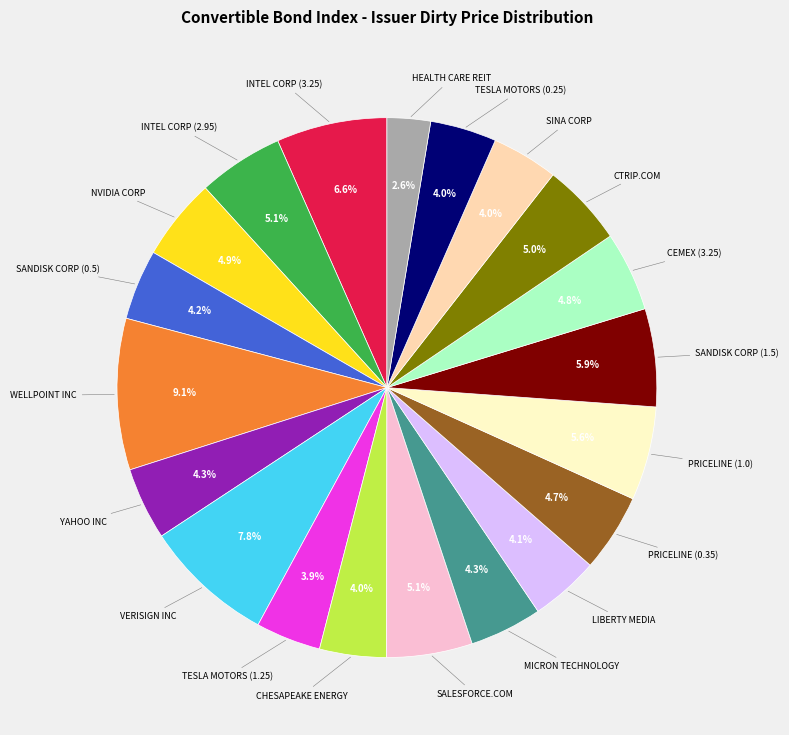

Does any single category account for the majority?

No